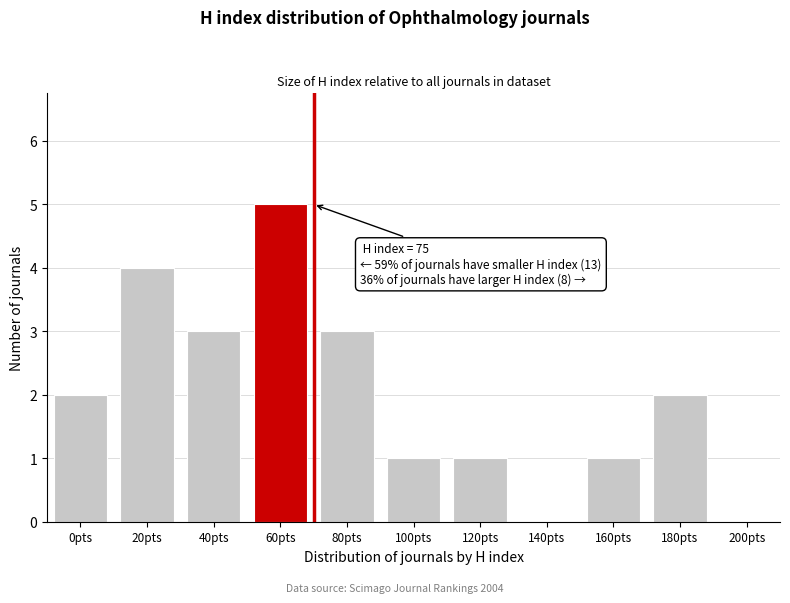

Reading right to left, list all the values displayed in this chart.

200pts=0	180pts=2	160pts=1	140pts=0	120pts=1	100pts=1	80pts=3	60pts=5	40pts=3	20pts=4	0pts=2